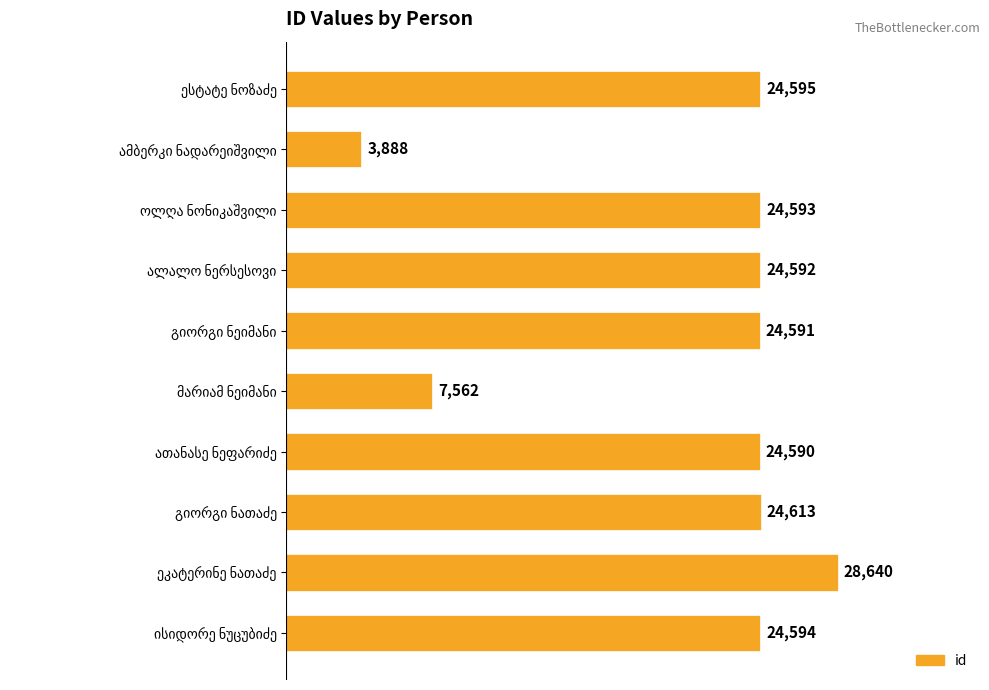

What is the difference between the maximum and minimum values?

24752